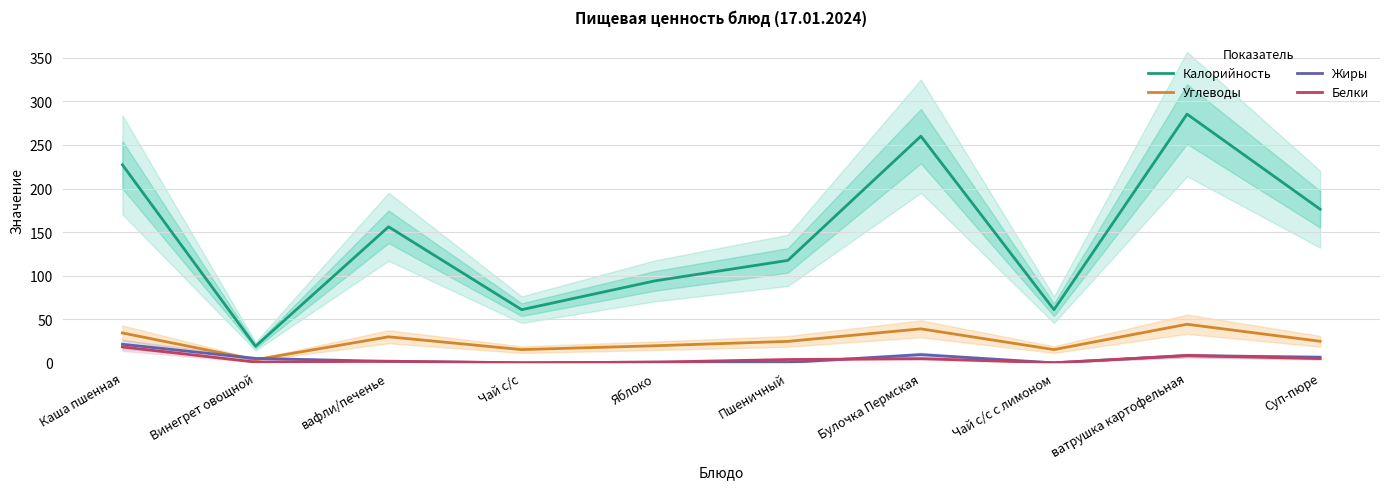

True or false: Жиры and Углеводы intersect in this chart.

True